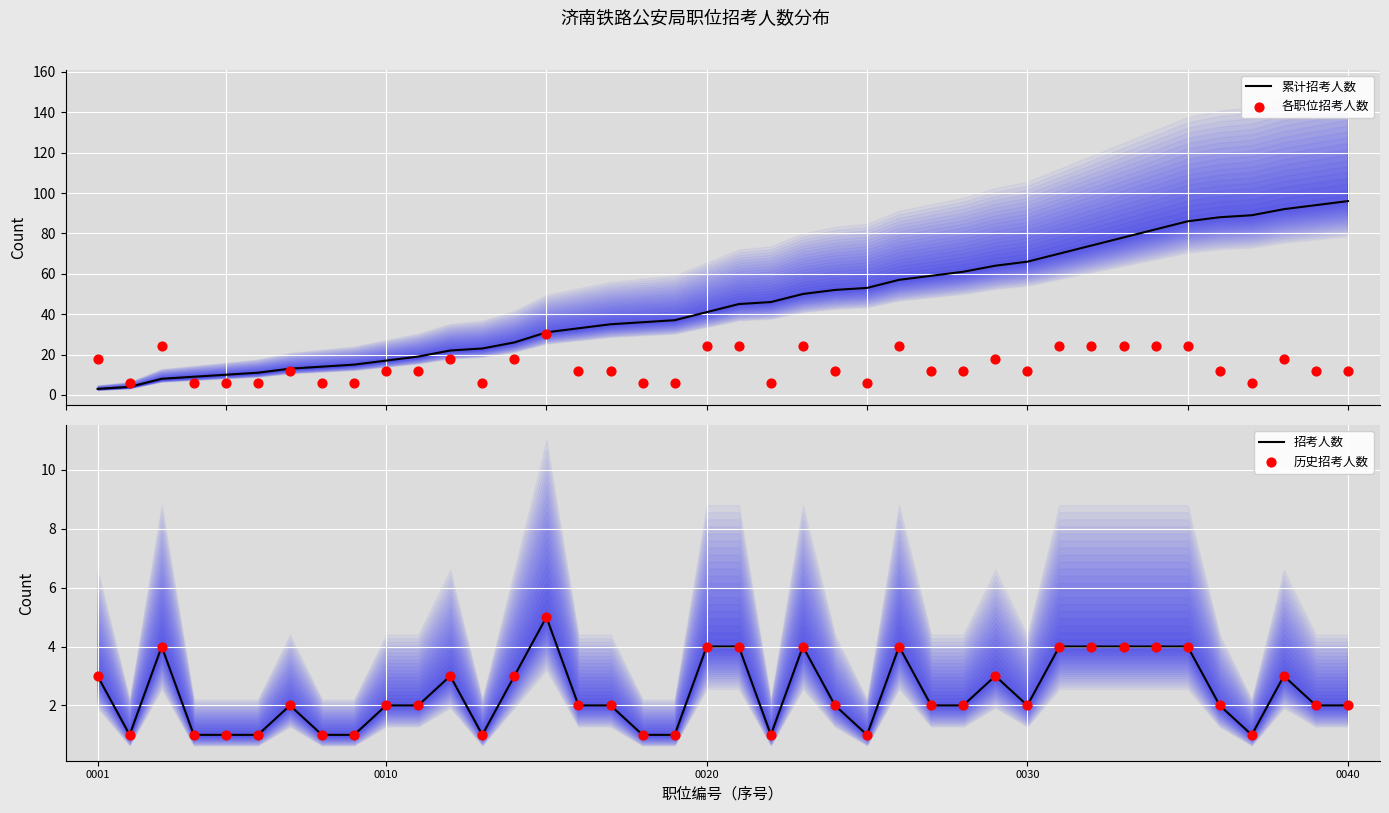

Which series contains the highest Y value?

累计招考人数